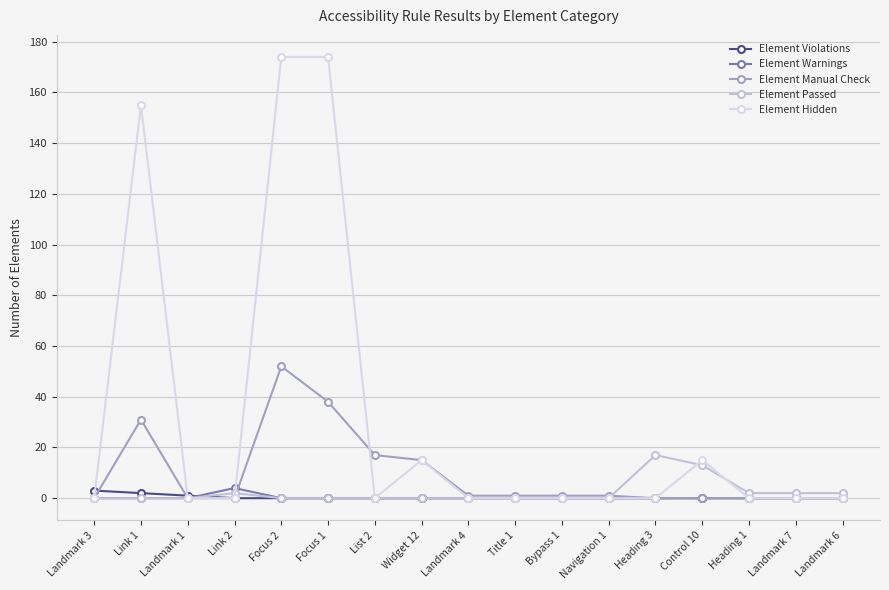

True or false: Element Hidden has a value of 0 at Bypass 1.

True